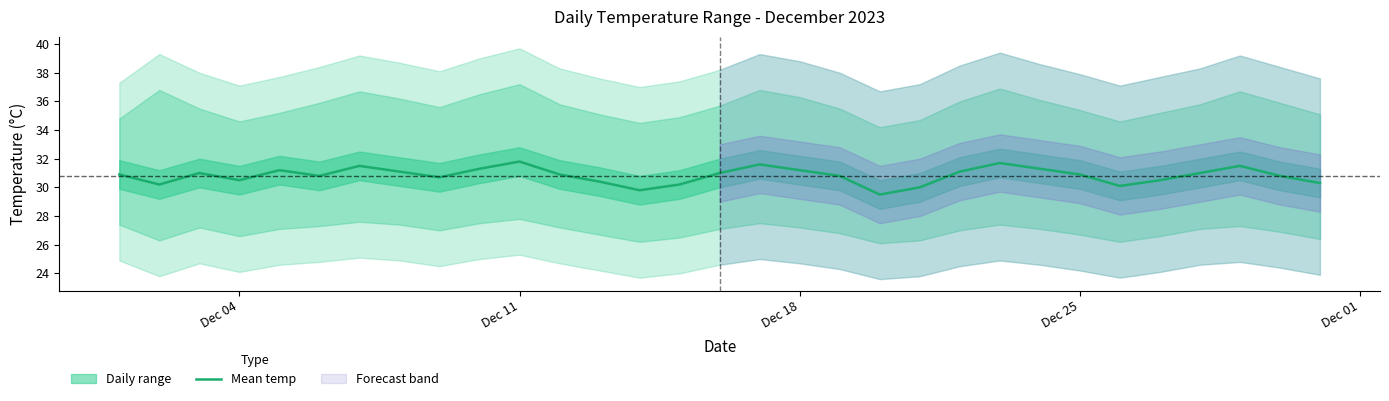

What is the value of the 9th point from the left?

30.7